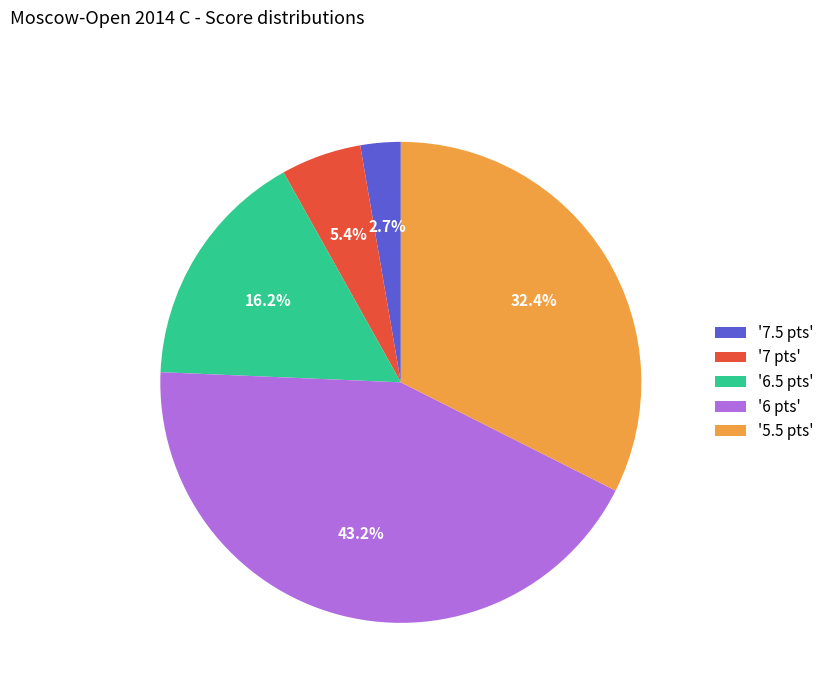

Is the sum of '6 pts' and '7 pts' greater than half?

No